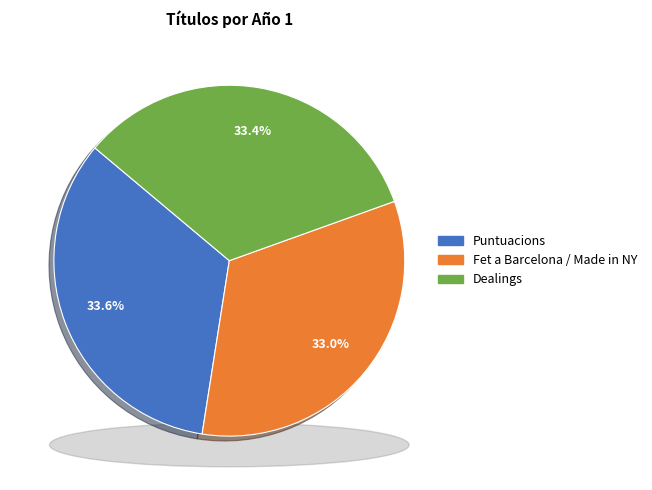

Rank the categories by value from lowest to highest.

Fet a Barcelona / Made in NY, Dealings, Puntuacions